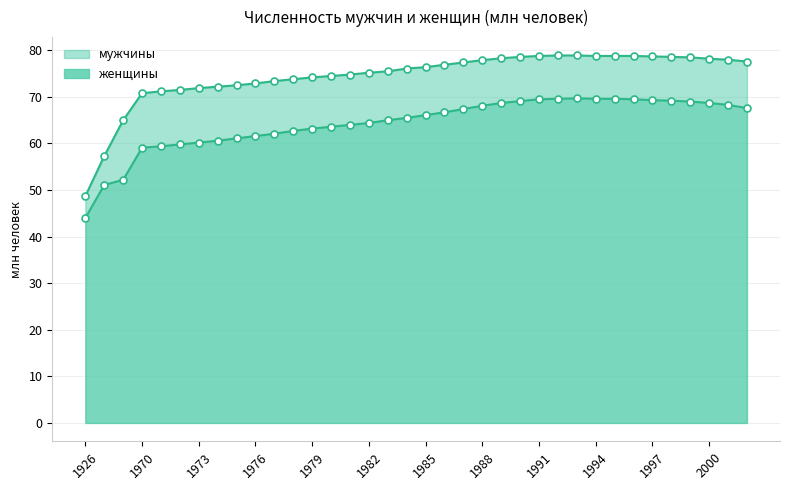

At 1991, list the series in order from smallest to largest.

мужчины, женщины